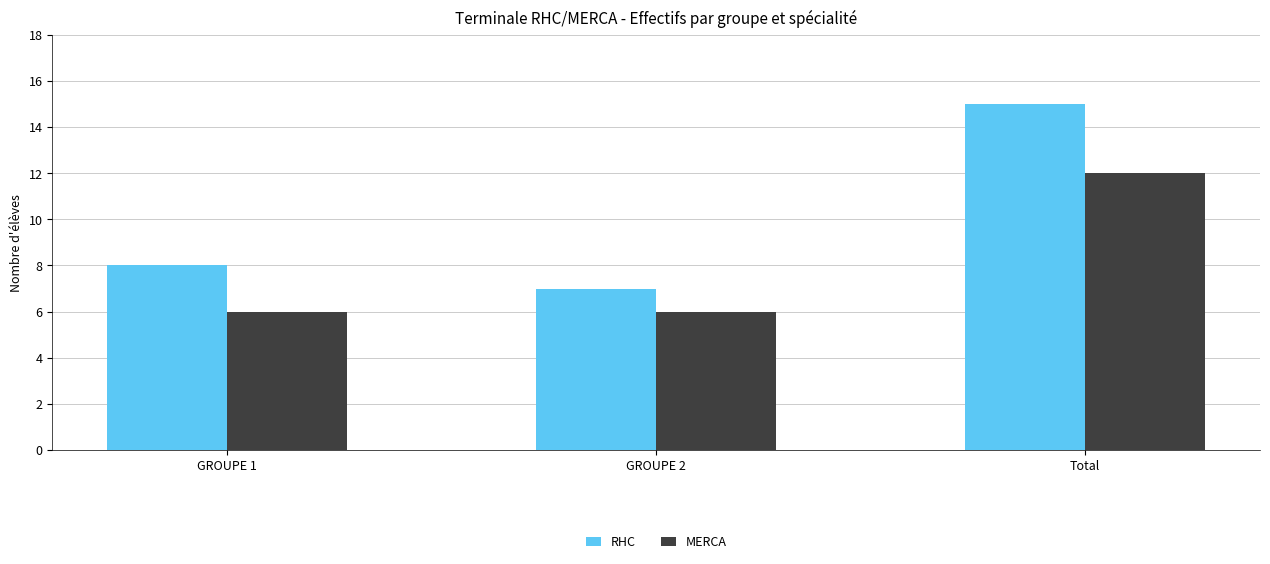

Are the bars grouped side by side (vs. stacked)?

Yes